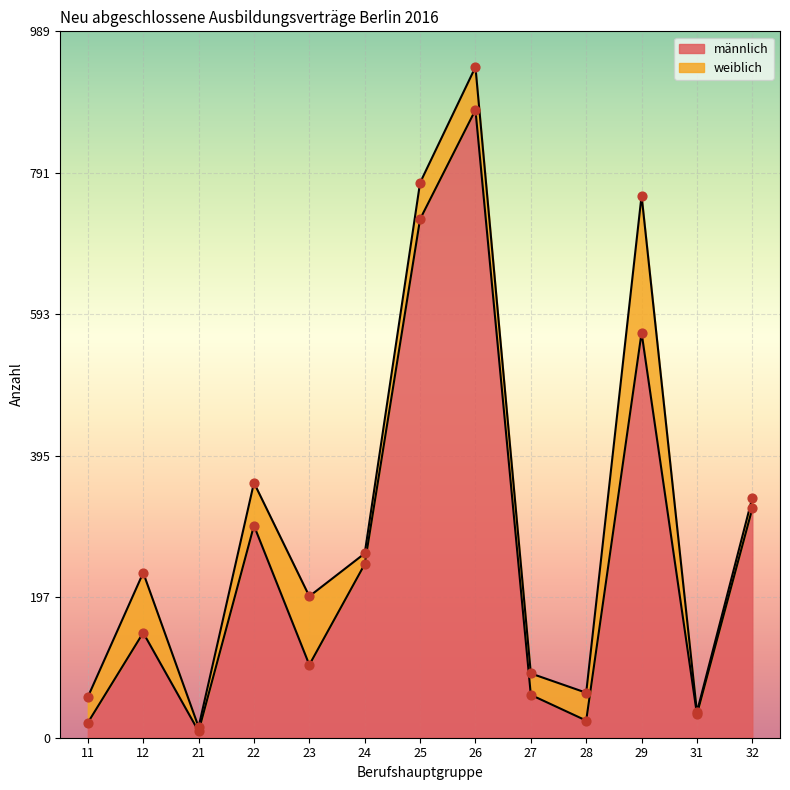

What is the ratio of the value at 24 to the value at 23?

2.4